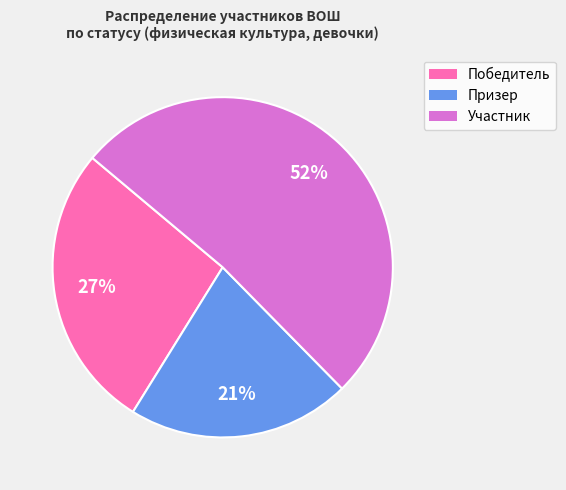

Combined, do Призер and Победитель account for over 50%?

No